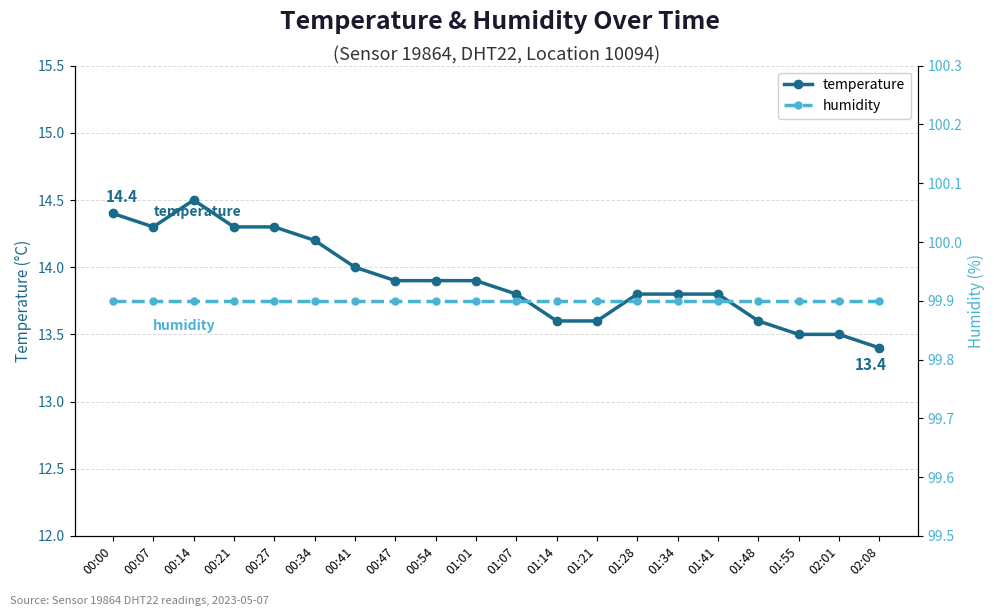

True or false: humidity and temperature intersect in this chart.

False